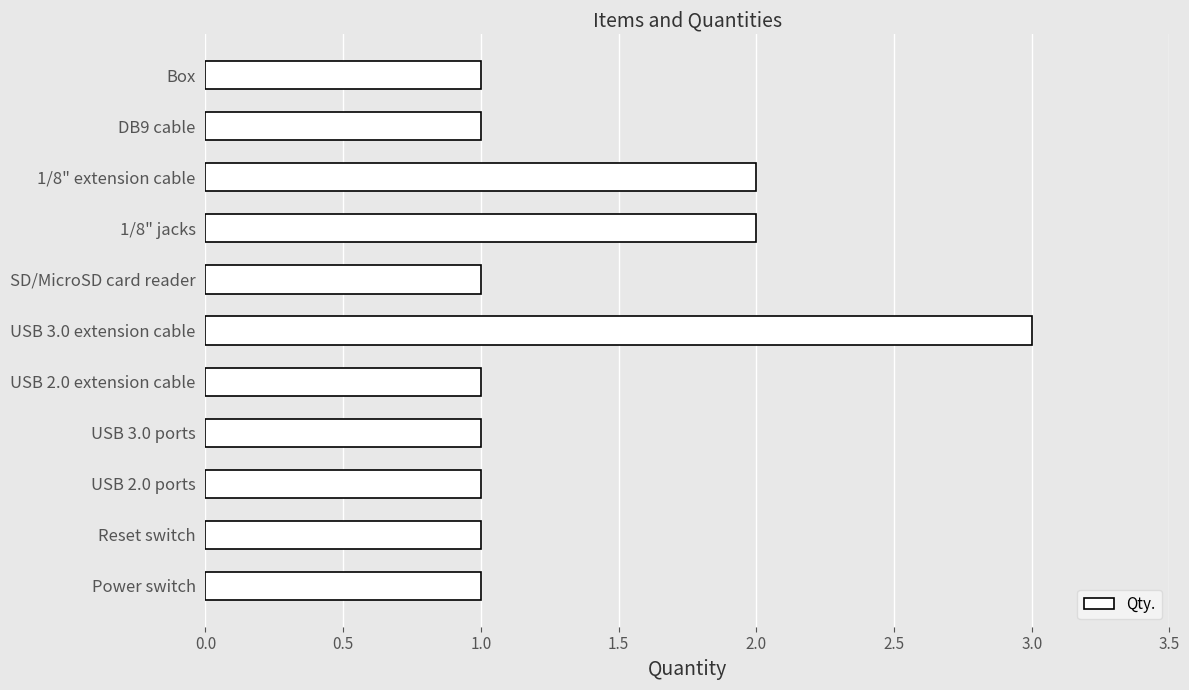

How many categories are shown in the chart?

11